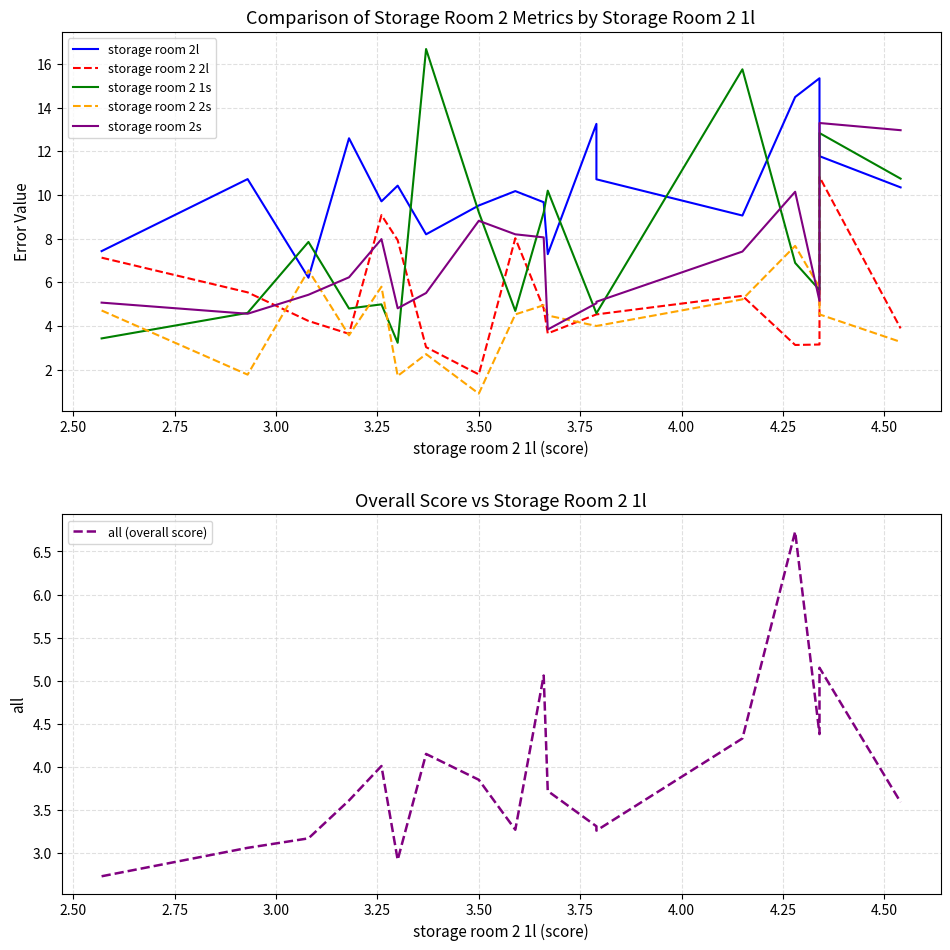

What is the difference between the second highest and second lowest values in the storage room 2 2l series?

6.1